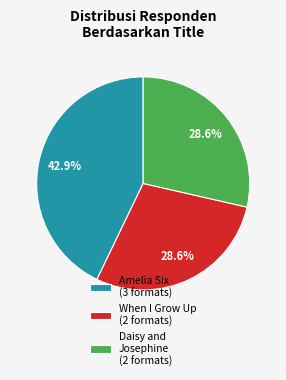

What percentage is NOT represented by Amelia Six (3 formats)?

57.1%